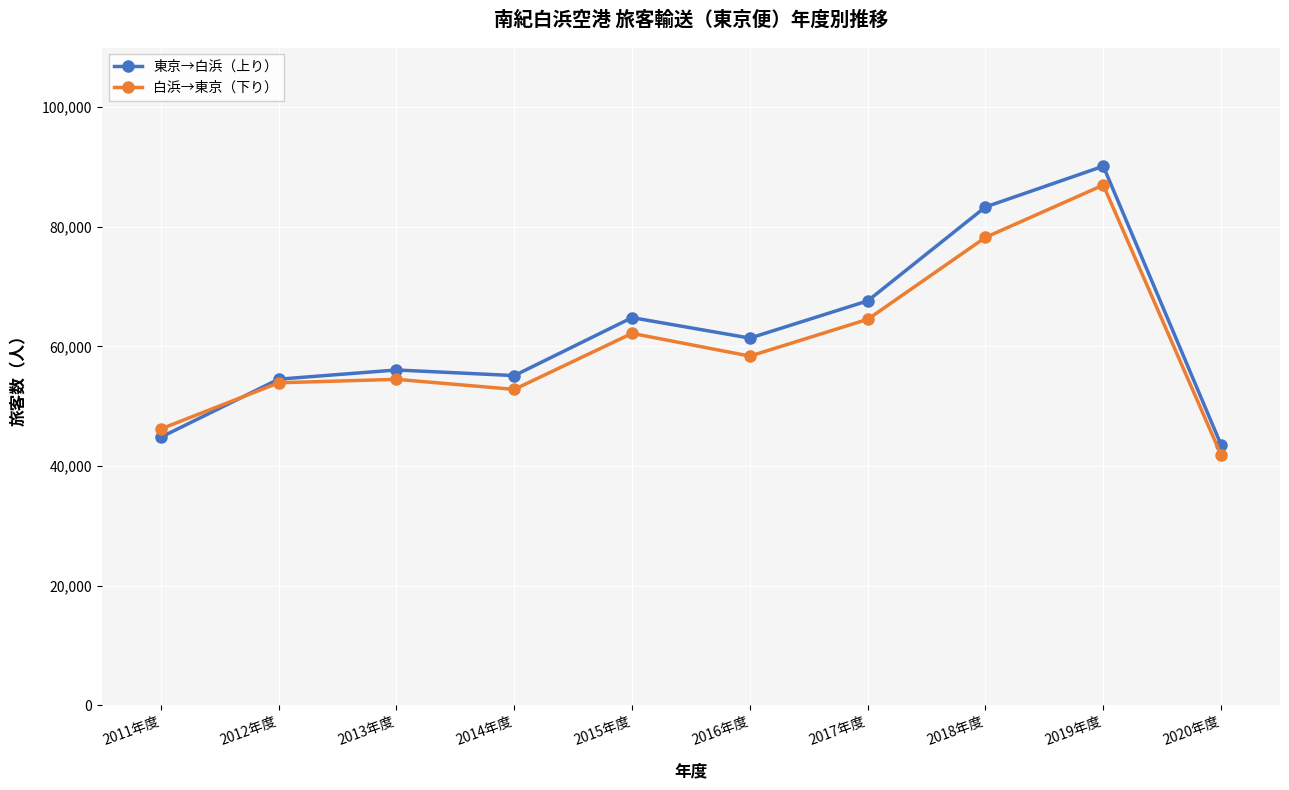

What is the value of the 白浜→東京（下り） point at the 8th from the left?

78240